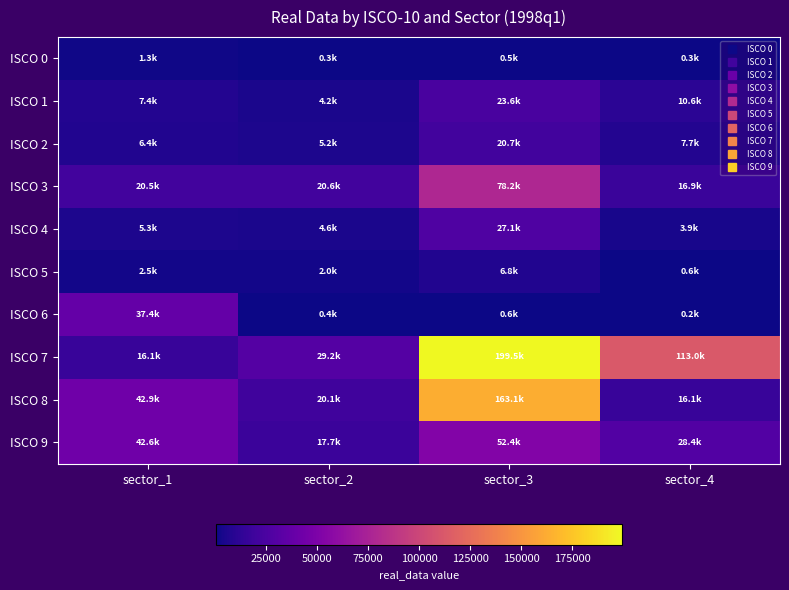

Which label corresponds to the largest value in the chart?

sector_3